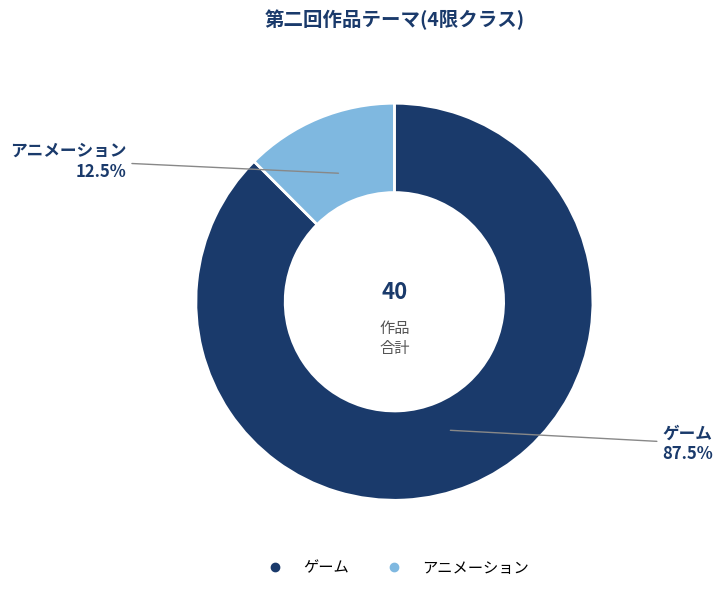

Is it true that ゲーム is 78% of the pie?

False